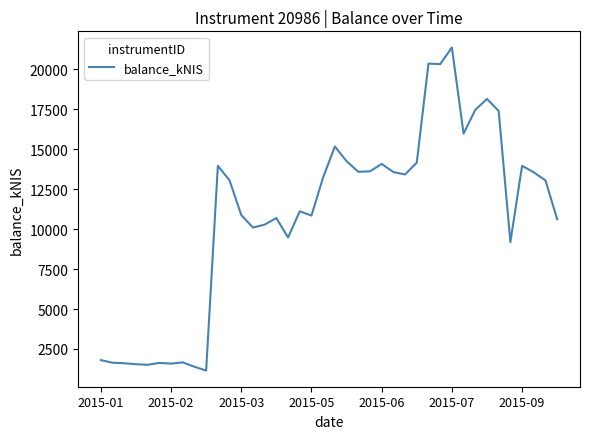

True or false: there are more than 2 points higher than both neighbors.

True